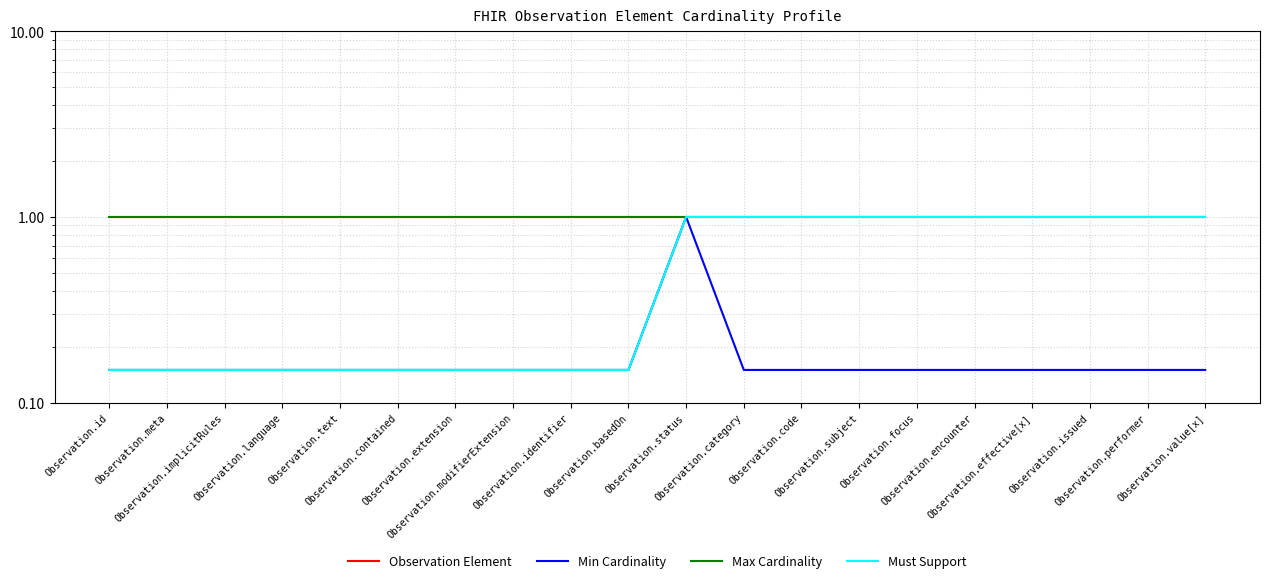

At Observation.language, list the series in order from largest to smallest.

Observation Element, Max Cardinality, Min Cardinality, Must Support